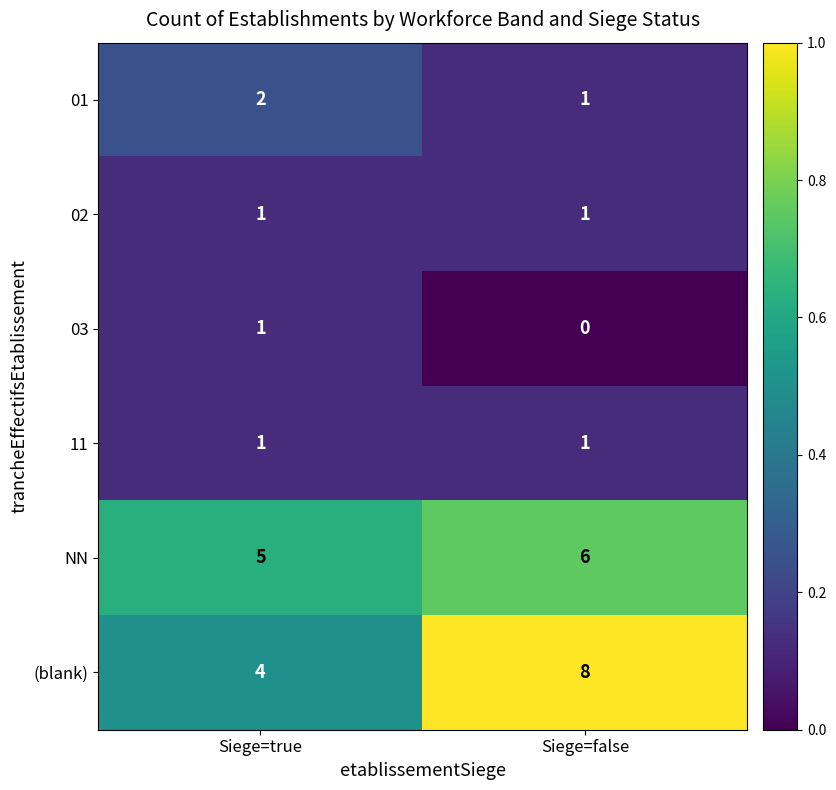

What is the sum of the NN values at Siege=true and Siege=false?

11